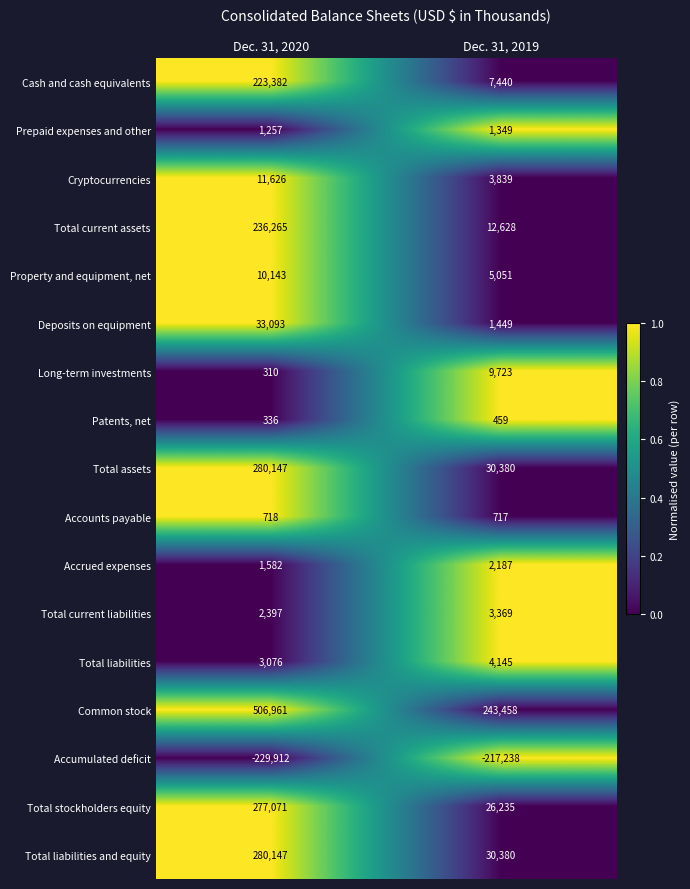

True or false: Total current assets has a value of 12628 at Dec. 31, 2019.

True